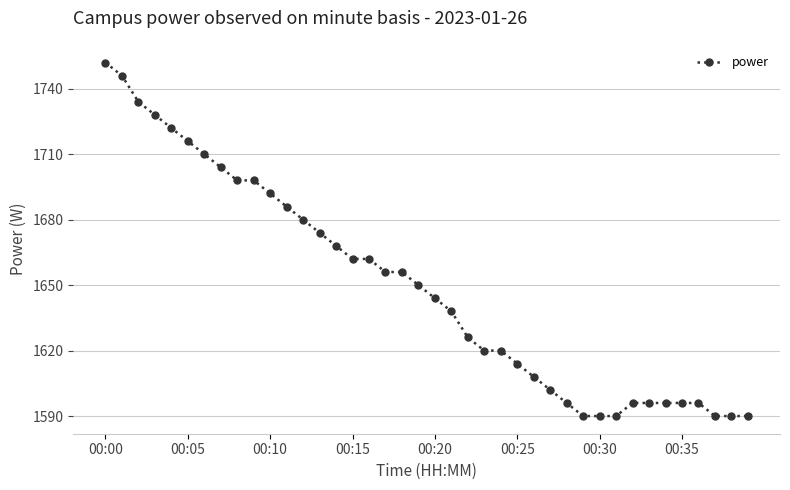

Is this an area chart (filled region under the line)?

No